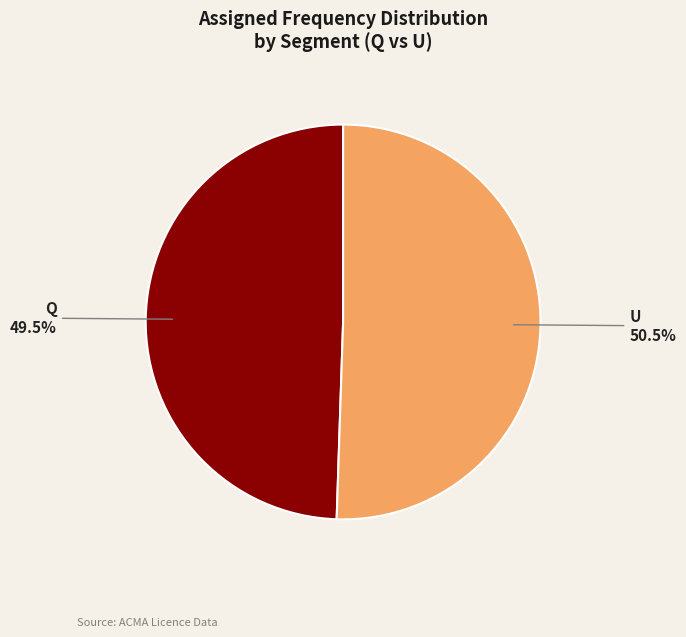

Between U and Q, which is larger?

U